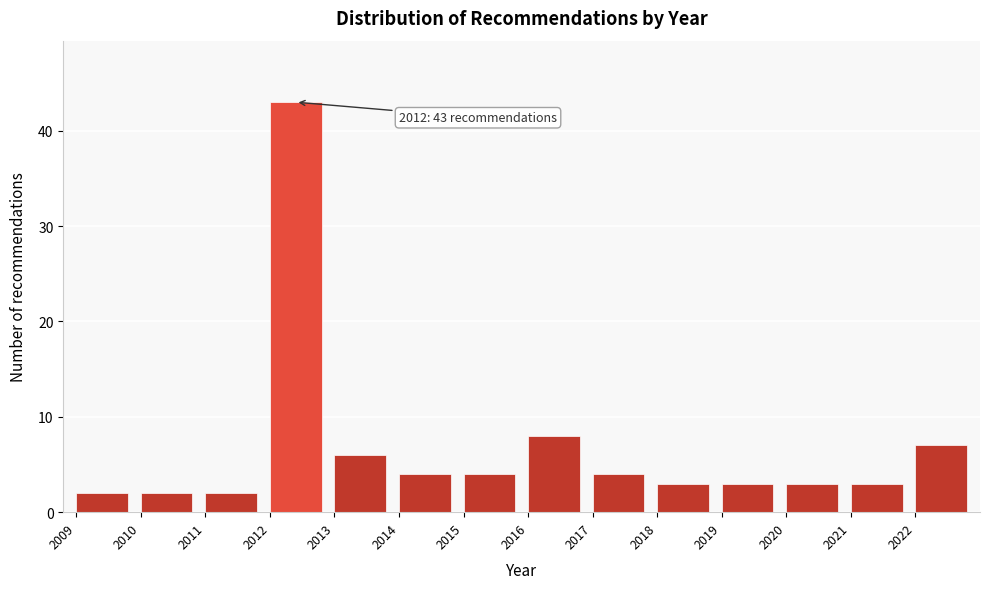

Which range on the x-axis has the tallest bar?

2012 to 2013